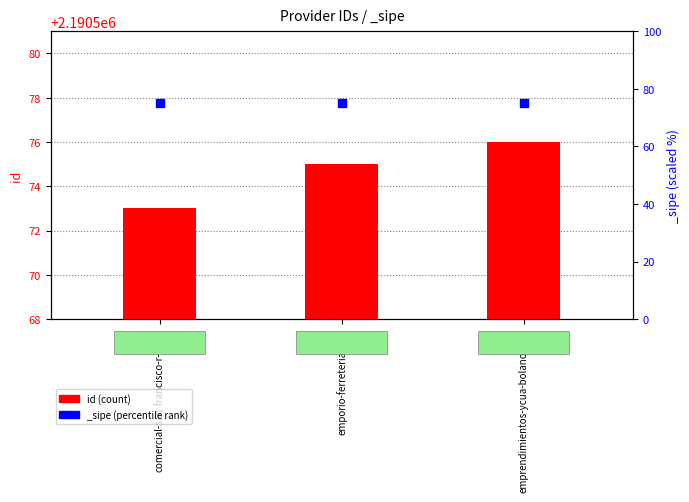

Approximately how many times larger is the value at comercial-san-francisco-r-u-s-a compared to emprendimientos-ycua-bolanos-s-a?

1.0